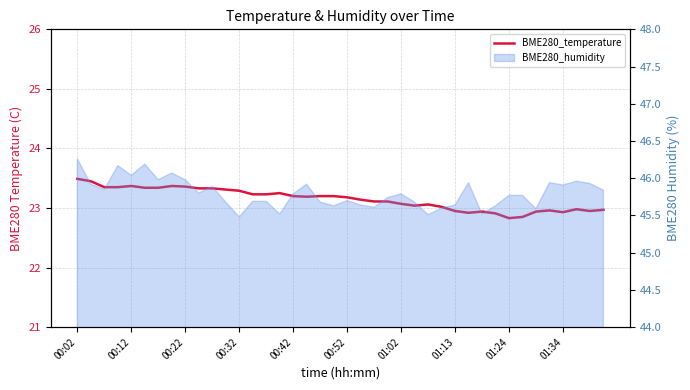

Which category has the lowest value across all series?

01:24